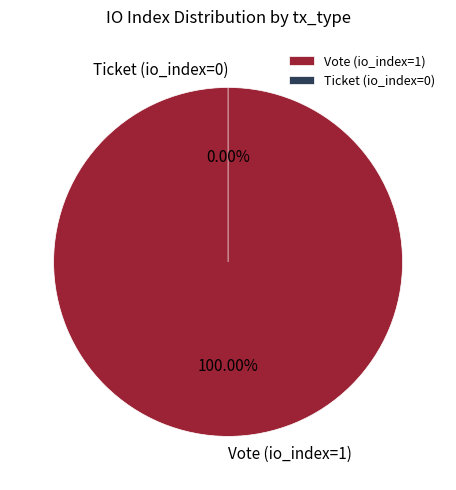

True or false: Ticket (io_index=0) accounts for 1% of the total.

False